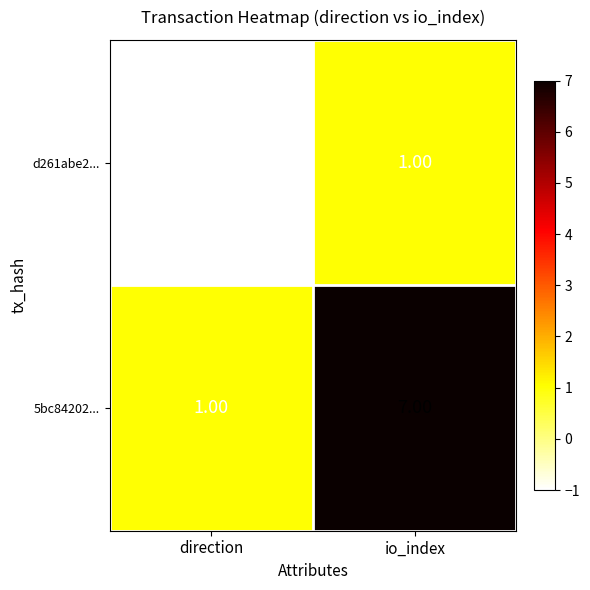

List the series in order of their overall mean, highest first.

5bc84202..., d261abe2...